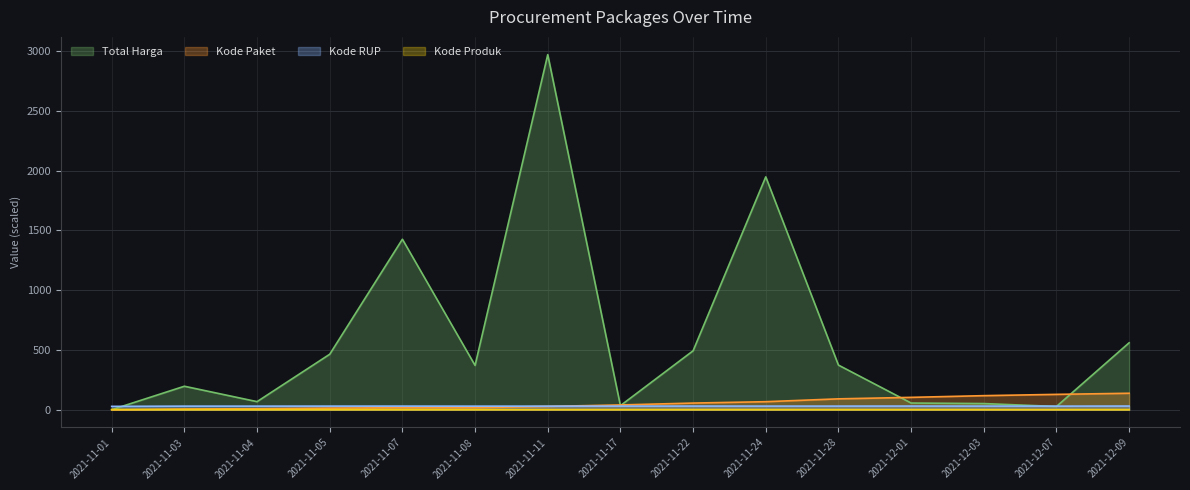

At which category is the sum across all series the highest?

2021-11-11